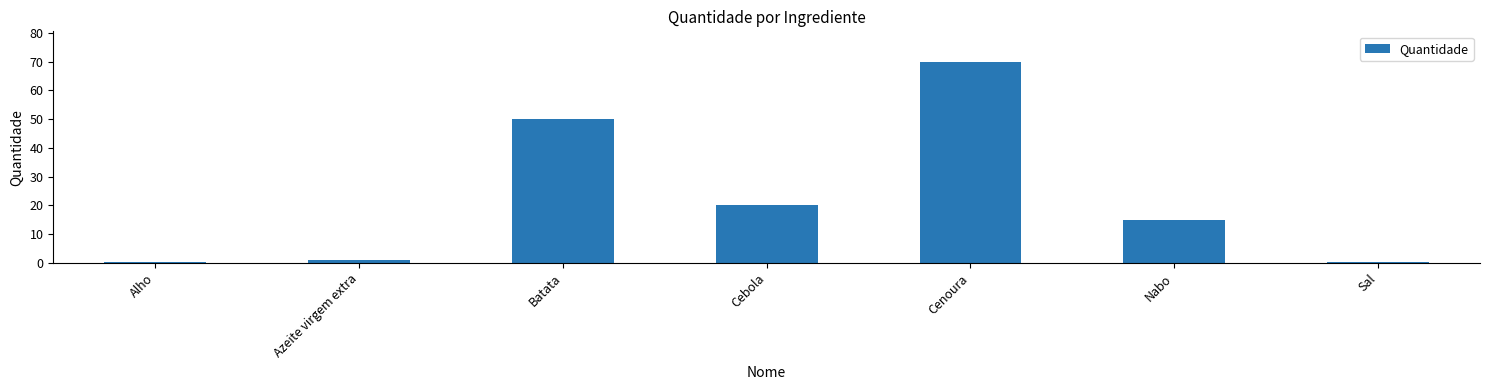

What is the maximum value shown in the chart?

70.0